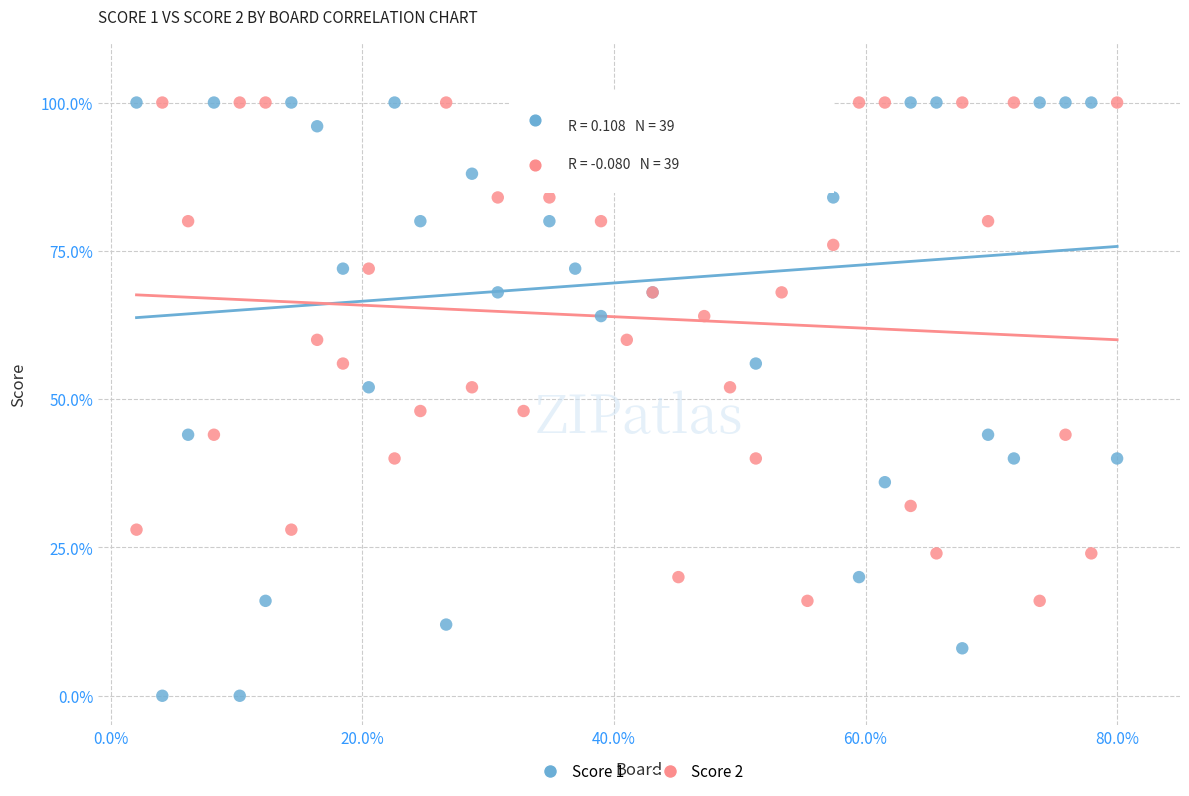

Which series contains the lowest Y value?

Score 1